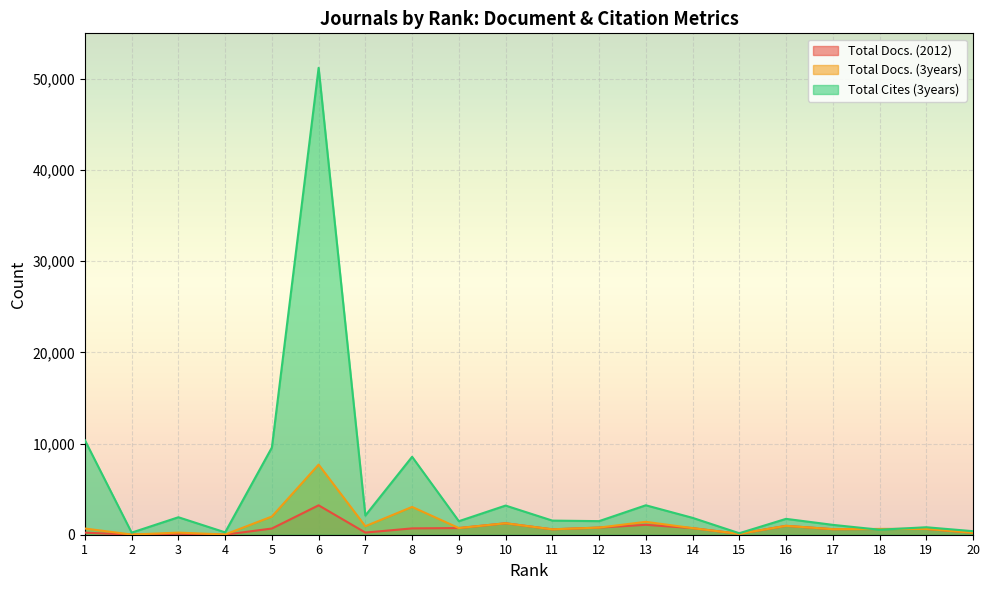

What is the value of the Total Cites (3years) point at the 1st from the left?

10362